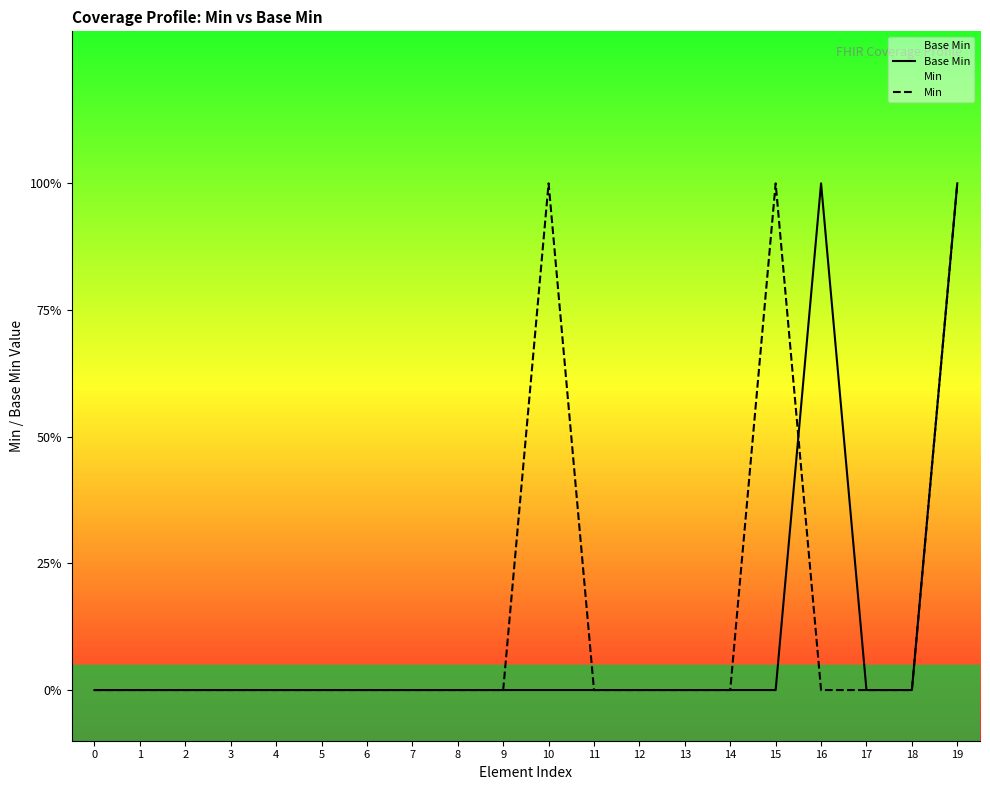

What is the difference between the maximum and minimum values in the Base Min series?

1